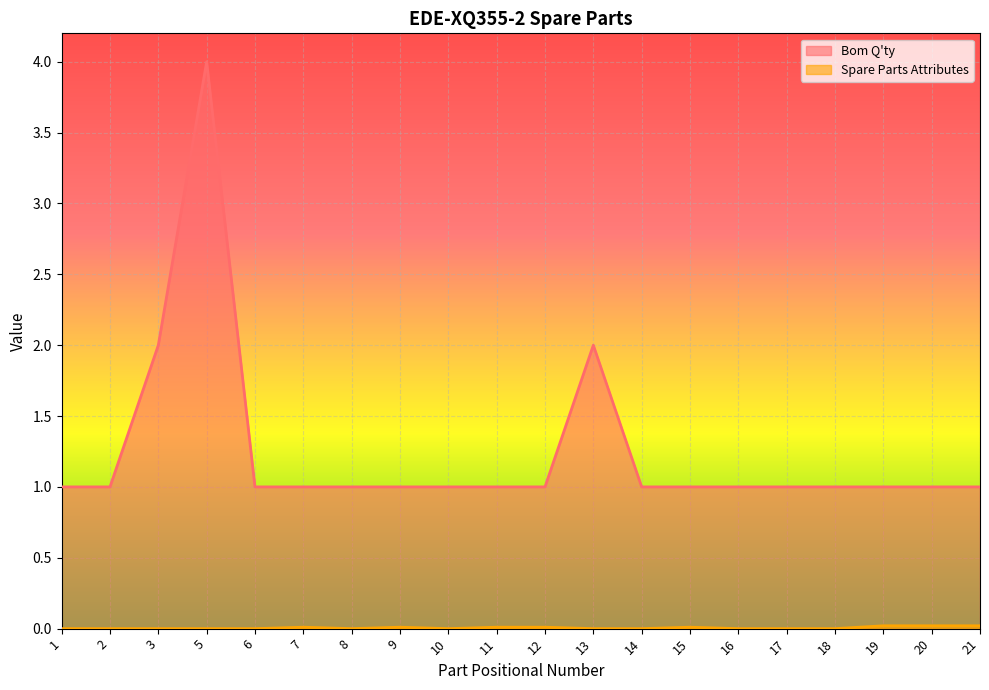

Which category has the lowest value across all series?

1